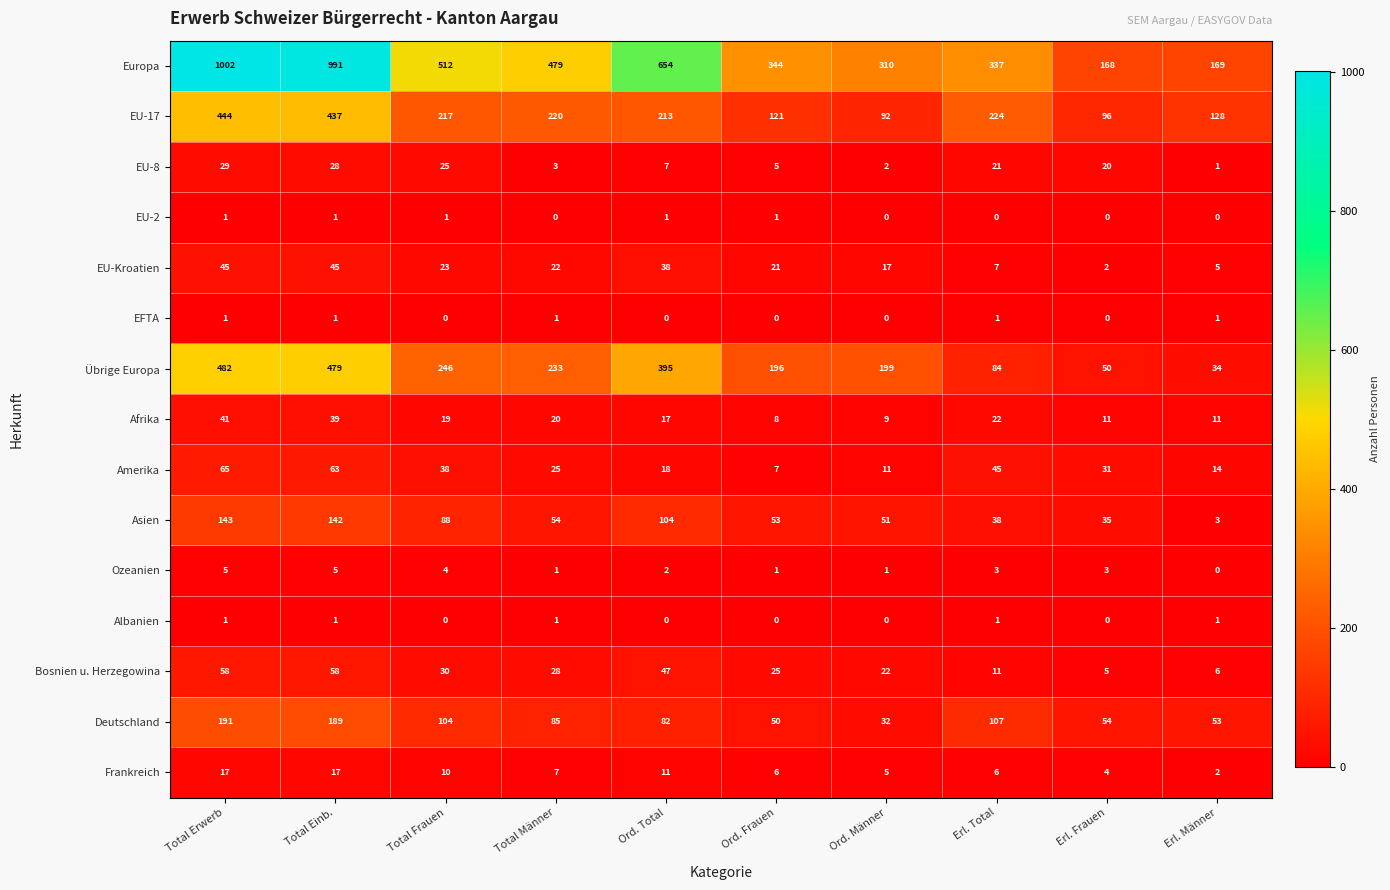

At how many categories does at least one series exceed 525?

3